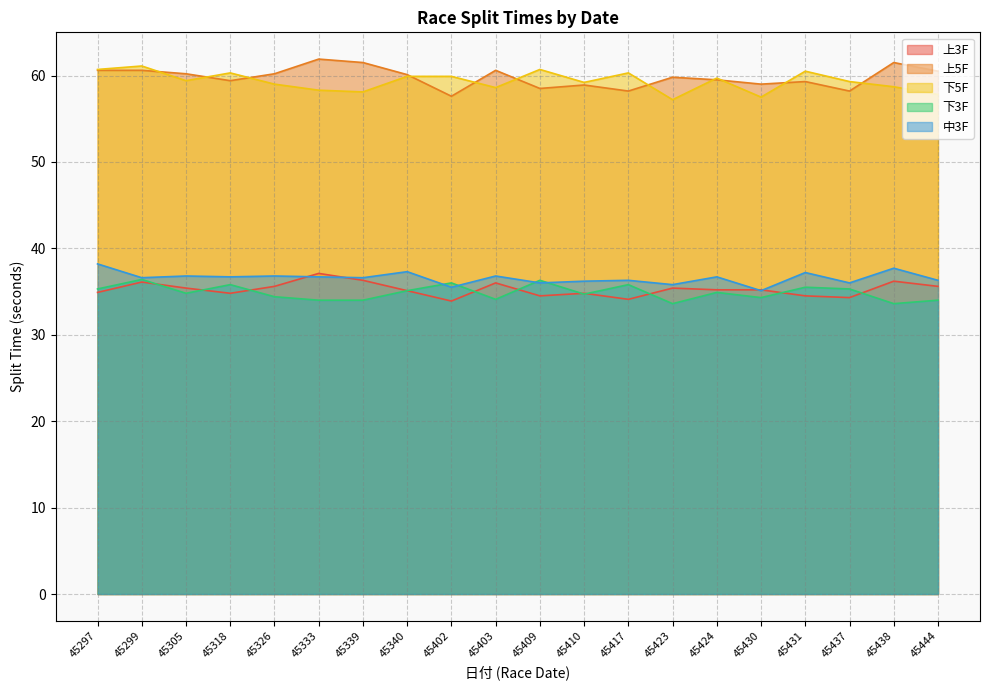

True or false: 中3F and 下5F intersect in this chart.

False